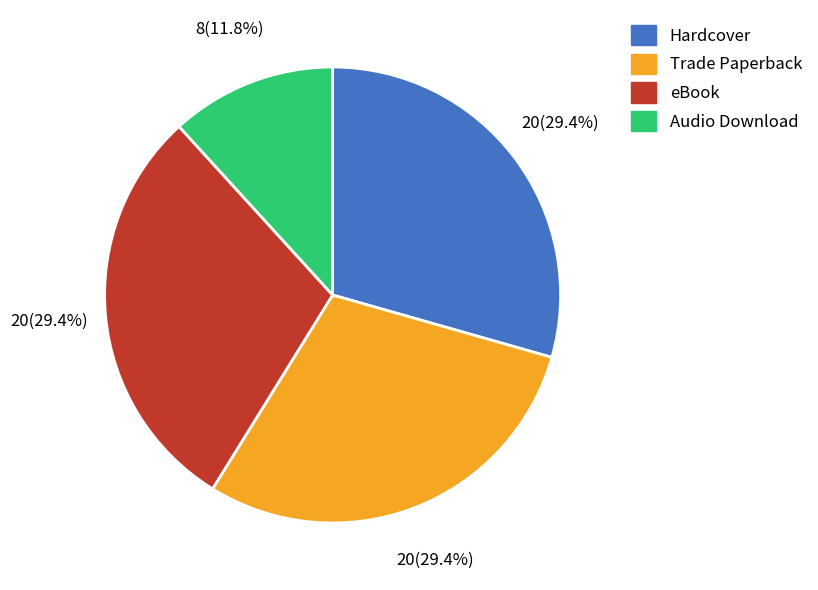

What is the smallest slice in the pie chart?

Audio Download